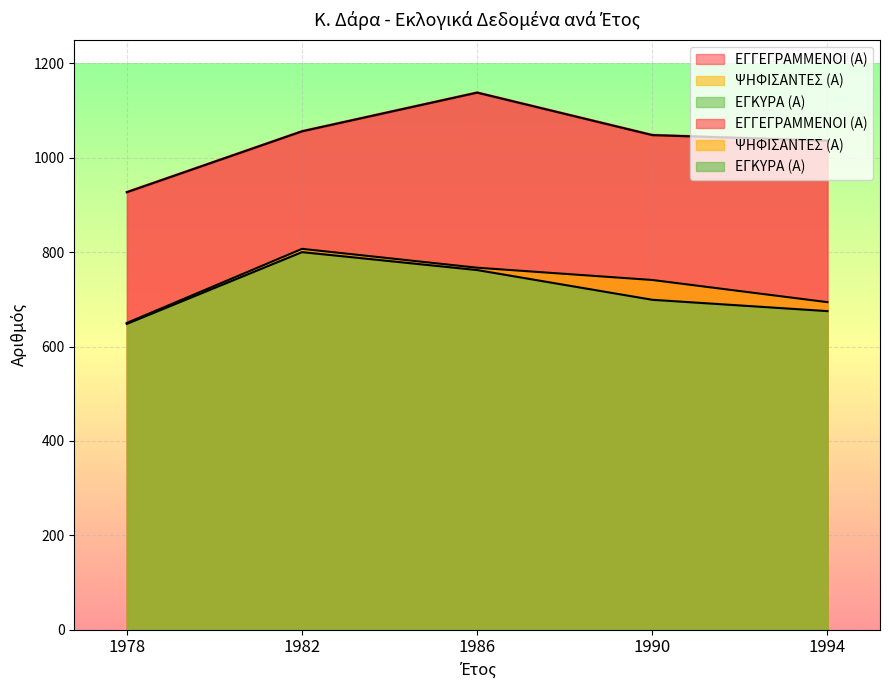

Rank the series at 1986 from lowest to highest value.

ΕΓΚΥΡΑ (Α), ΨΗΦΙΣΑΝΤΕΣ (Α), ΕΓΓΕΓΡΑΜΜΕΝΟΙ (Α)